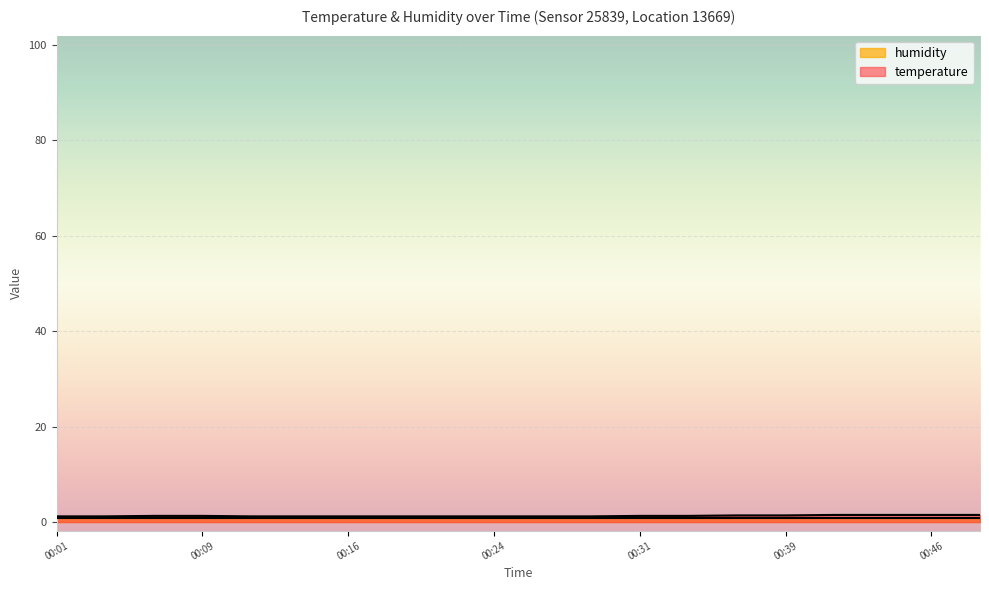

Which has a higher value, 00:29 or 00:09?

00:09